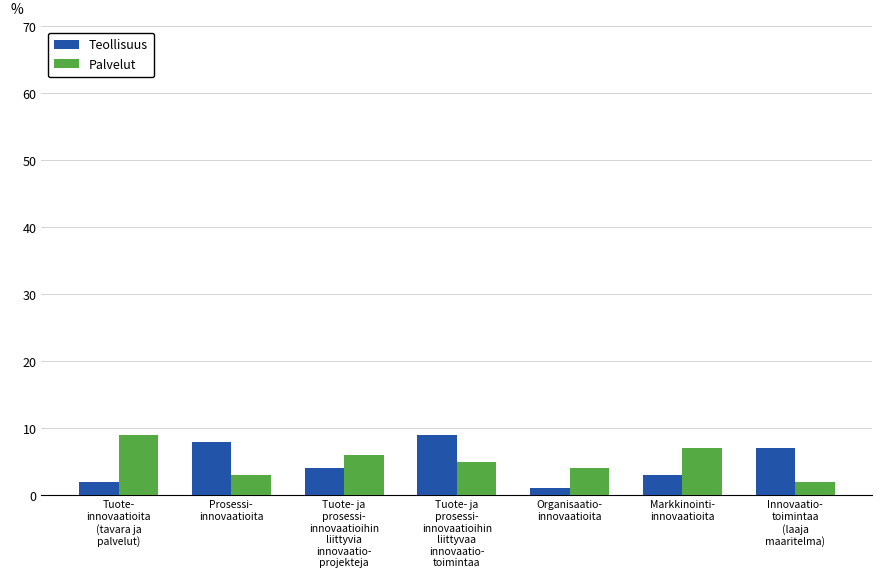

What is the maximum value shown in the chart?

9